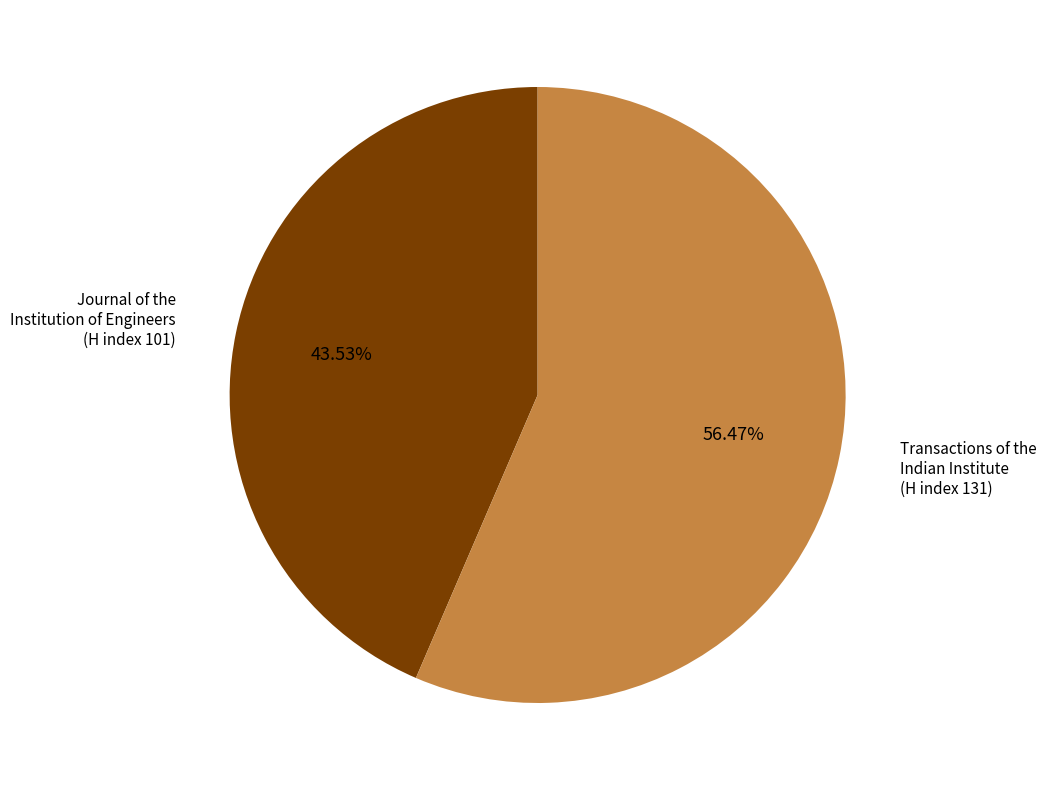

Which slice is the smallest?

Journal of the Institution of Engineers (H index 101)